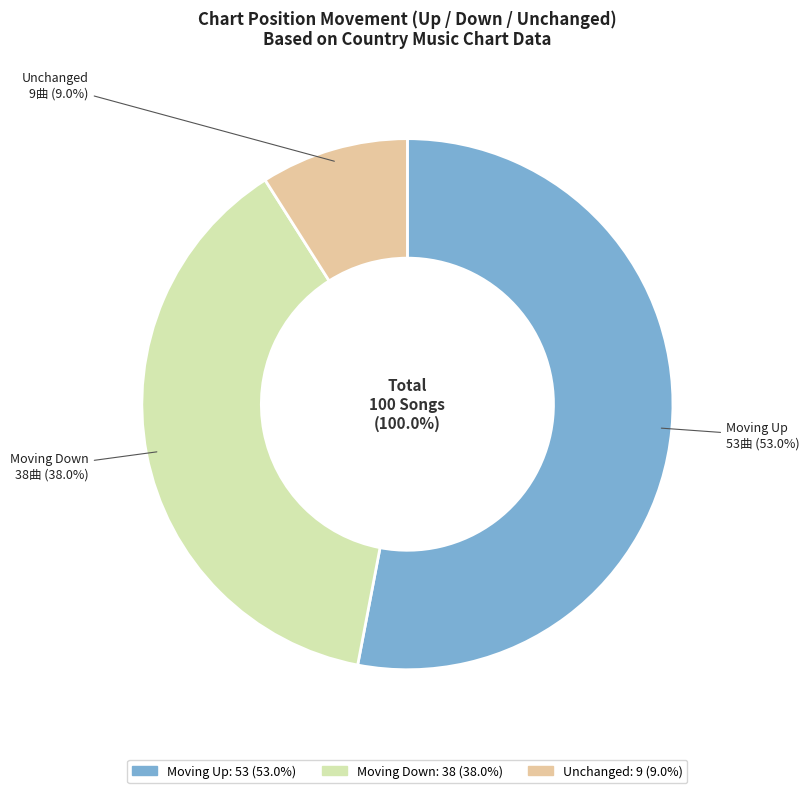

To the nearest percent, what portion does - represent?

9%